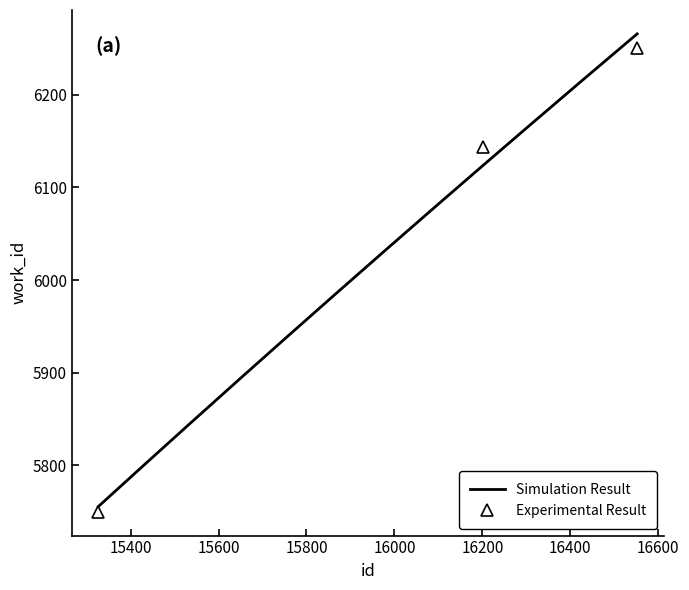

Does the chart have visible grid lines?

No